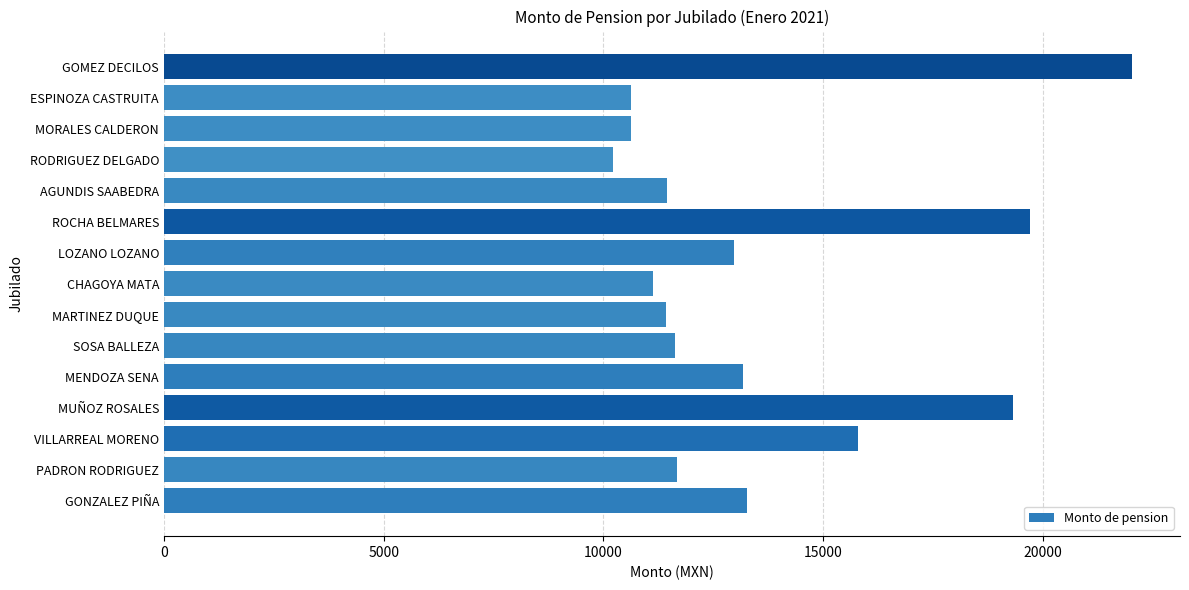

What is the approximate value at RODRIGUEZ DELGADO, to the nearest 100?

10200